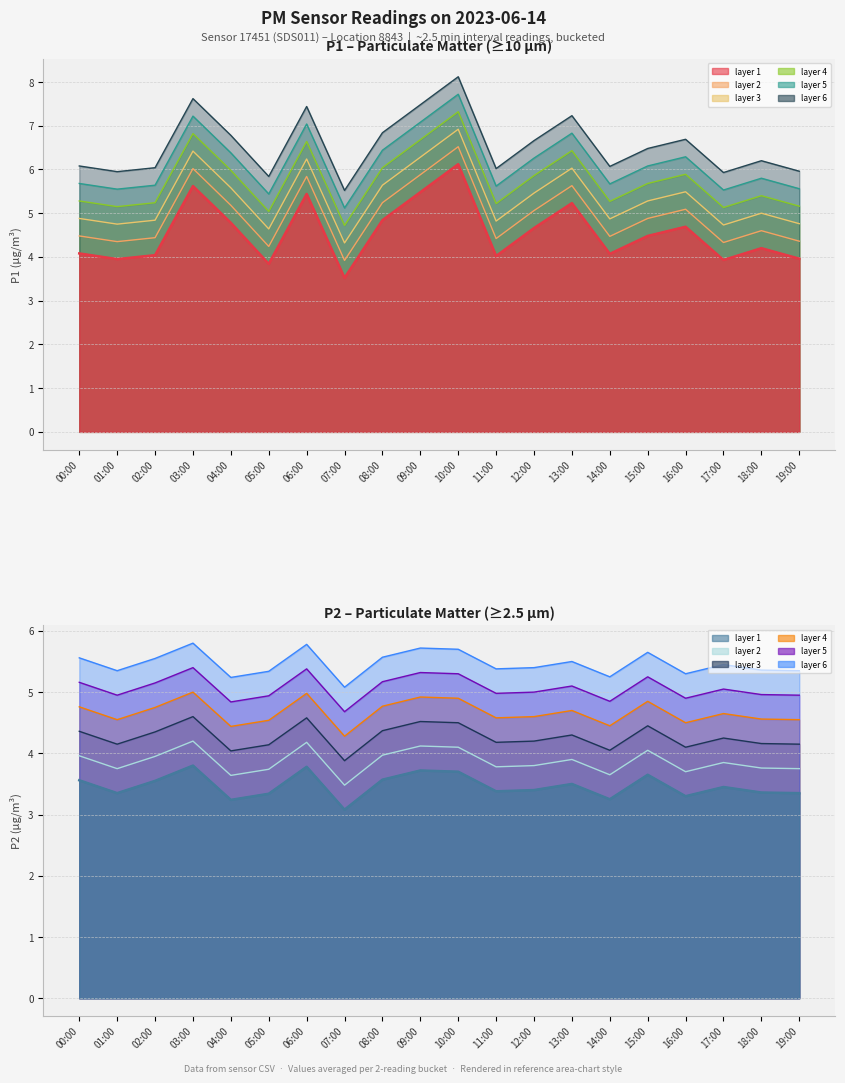

Read the P2 value at 17:00.

3.5